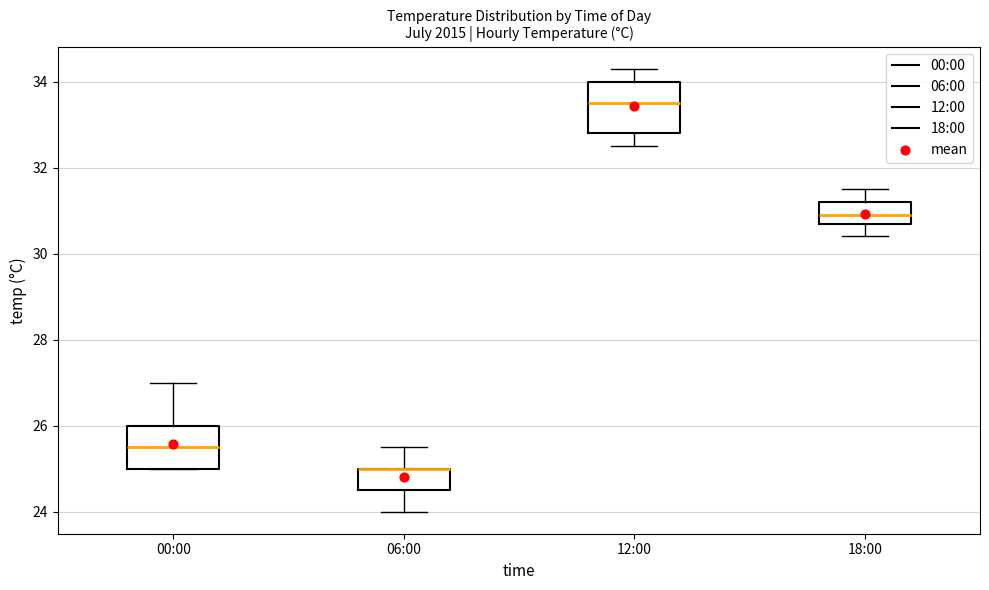

Reading left to right, read every box against the y-axis: the position of its median line, the range the box covers, and the ends of its whiskers. The values are not printed on the chart, so give them approximately, as read against the axis.

00:00: median 25.6, box 25.0 to 26.0, whiskers 25.0 to 27.0
06:00: median 25.0 (drawn on the box's upper edge), box 24.6 to 25.0, whiskers 24.0 to 25.6
12:00: median 33.6, box 32.8 to 34.0, whiskers 32.6 to 34.4
18:00: median 31.0, box 30.8 to 31.2, whiskers 30.4 to 31.6